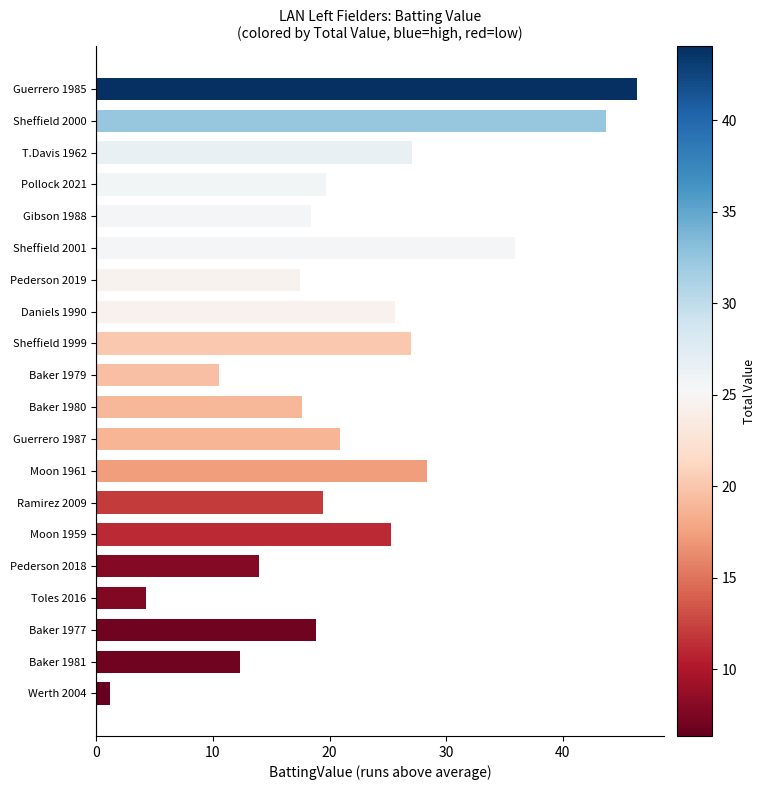

Is it true that the value at Baker 1980 is 17.7?

True